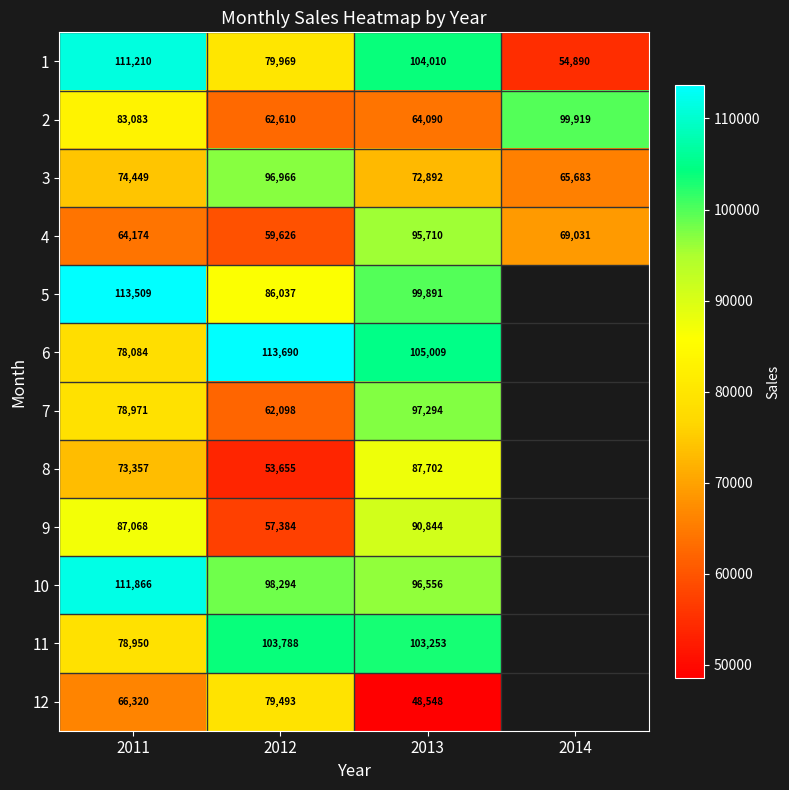

At 2011, list the series in order from smallest to largest.

4, 12, 8, 3, 6, 11, 7, 2, 9, 1, 10, 5